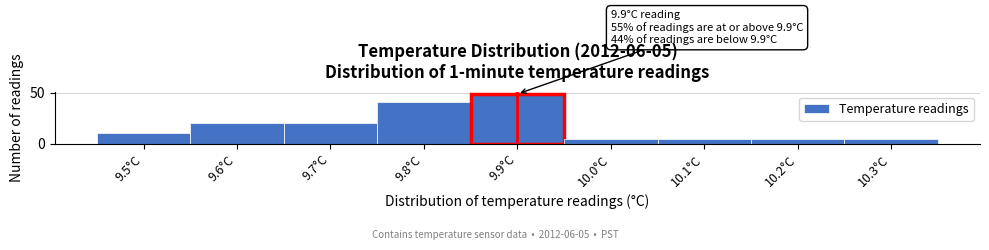

Reading left to right, what are all the values shown in this chart?

10	20	20	41	49	5	5	5	5